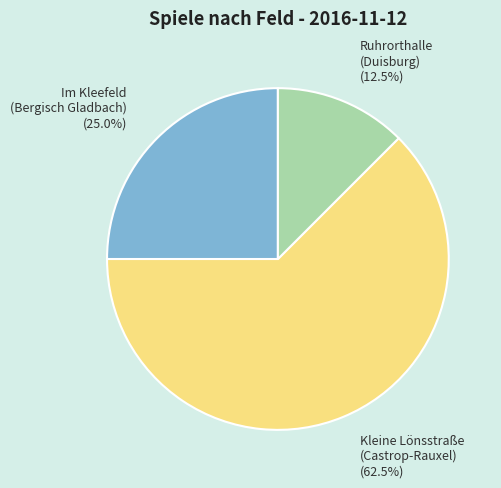

Does any single category account for the majority?

Yes